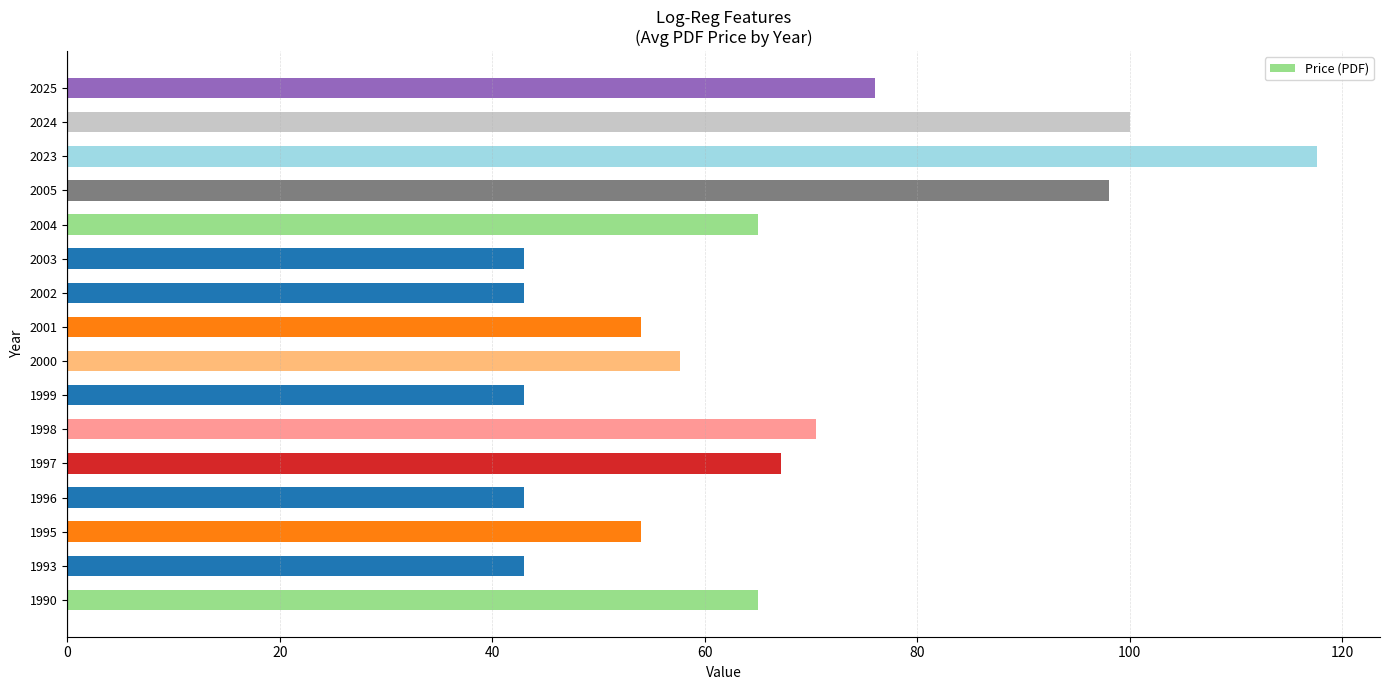

Reading top to bottom, what are all the values shown in this chart?

76.0	100.0	117.7	98.0	65.0	43.0	43.0	54.0	57.7	43.0	70.5	67.2	43.0	54.0	43.0	65.0